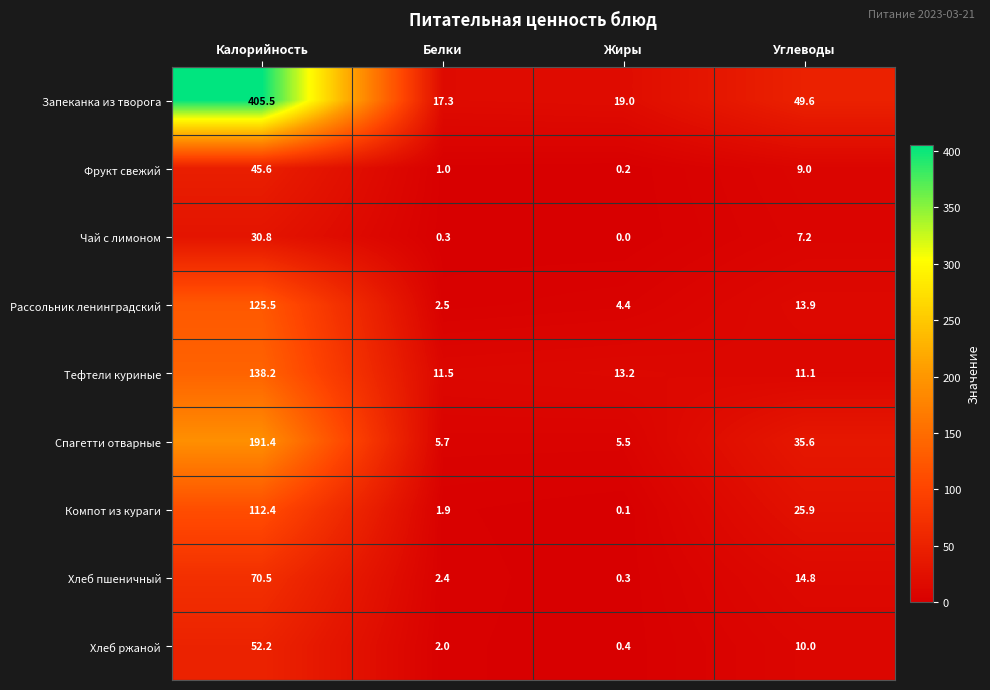

Which series has the largest total across all categories?

Запеканка из творога